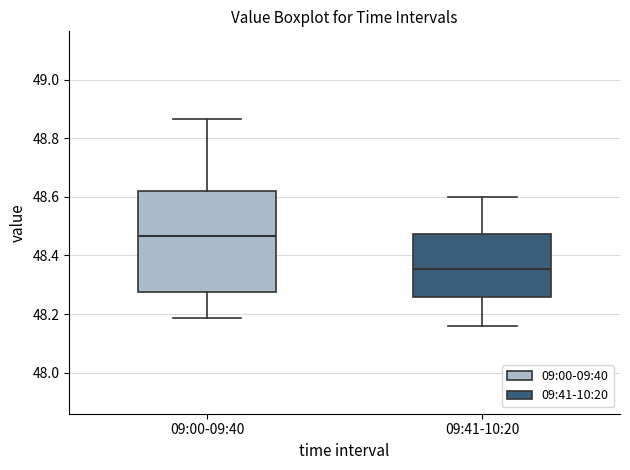

Where does the upper whisker of the box for 09:41-10:20 end on the y-axis? The values are not printed on the chart, so give them approximately, as read against the axis.

48.60